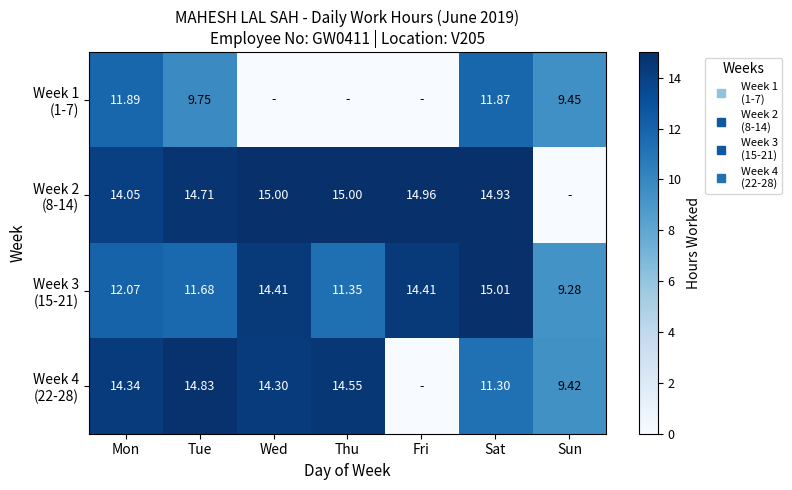

How many values in Week 4 (22-28) are above zero?

6